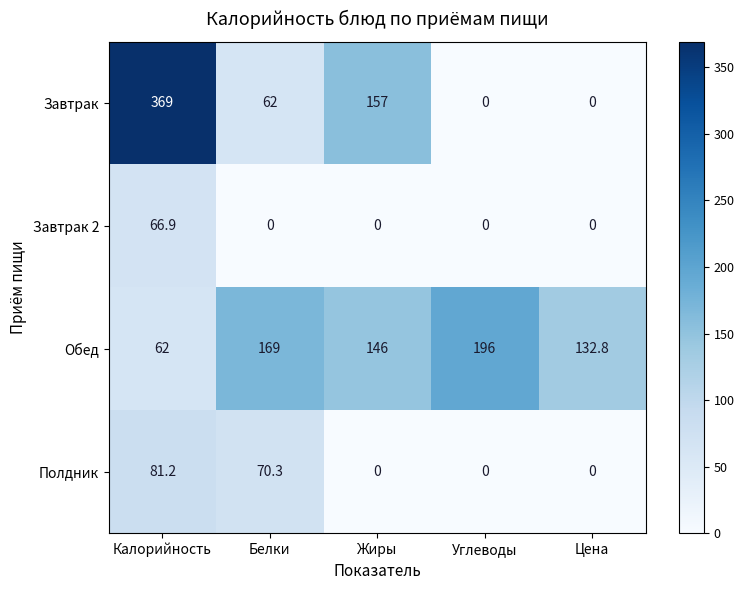

Which series changed the most between Калорийность and Цена?

Завтрак